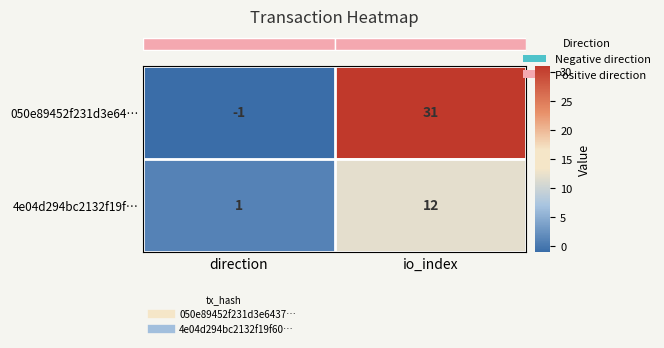

What is the smallest value displayed?

-1